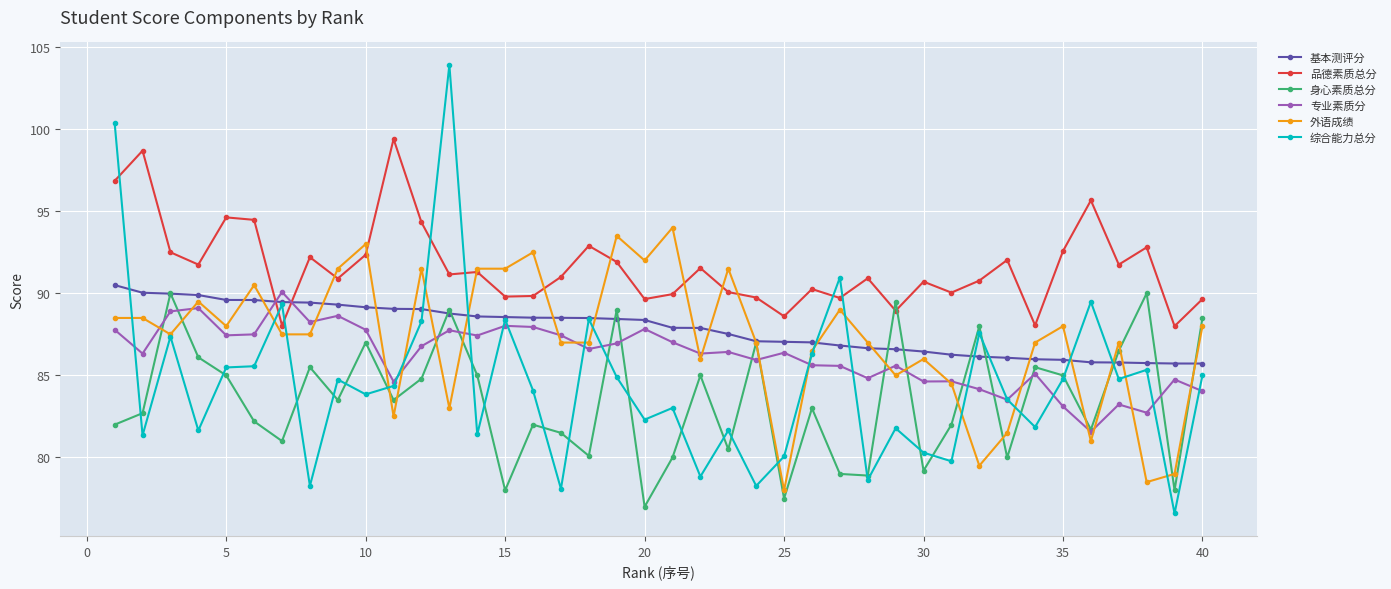

What is the value of the 基本测评分 point at the 30th from the left?

86.5